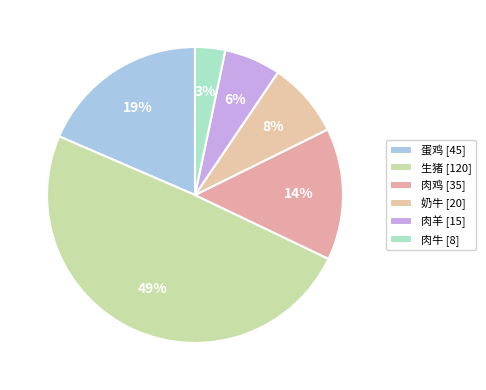

What portion of the pie excludes 蛋鸡?

81.5%